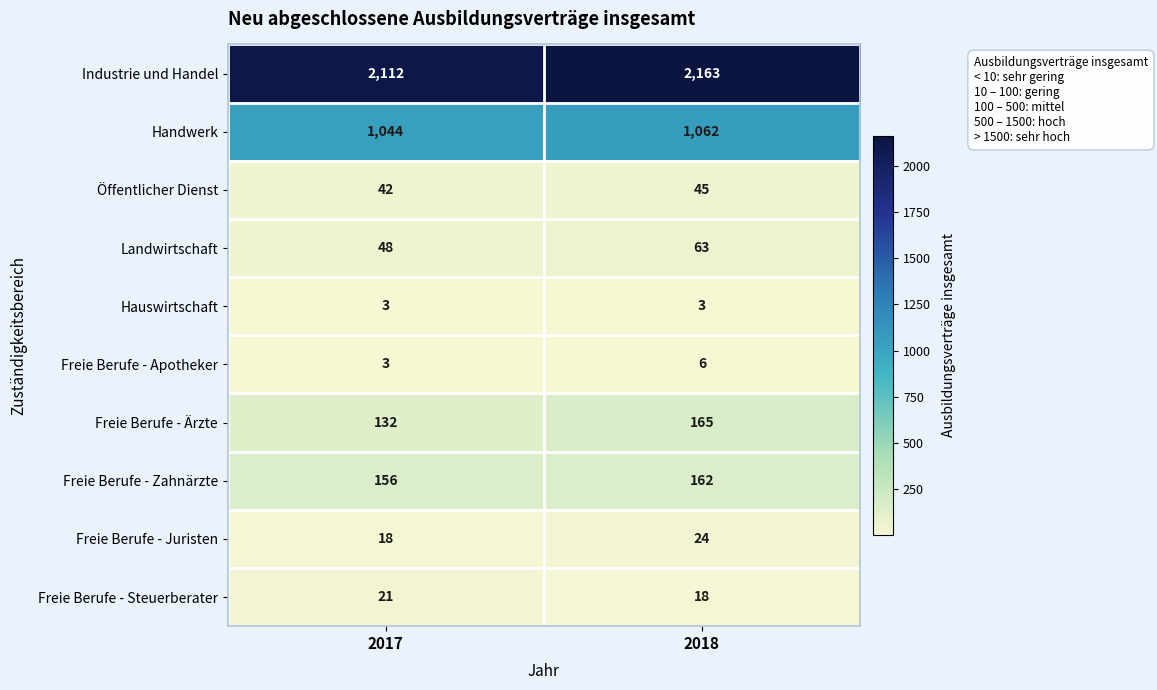

What is the lowest value of the Freie Berufe - Zahnärzte series?

156